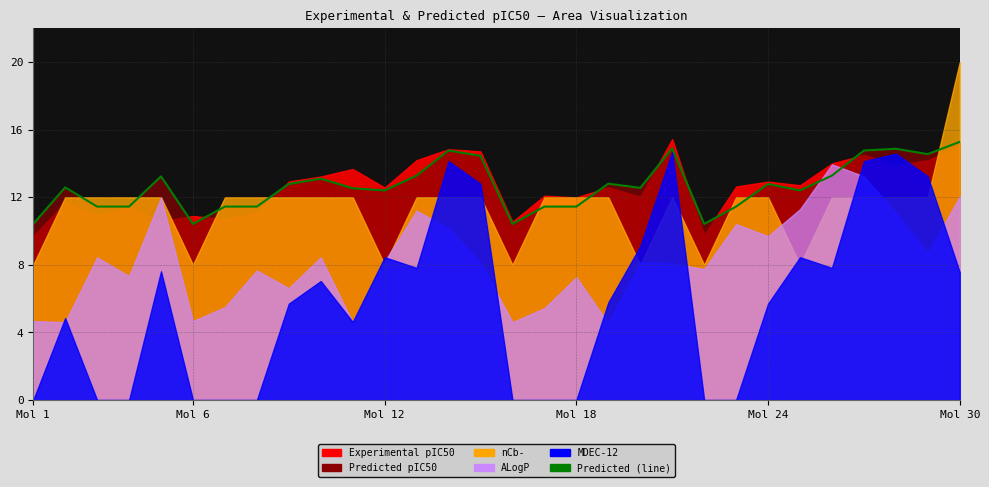

What position from the right is 12?

18